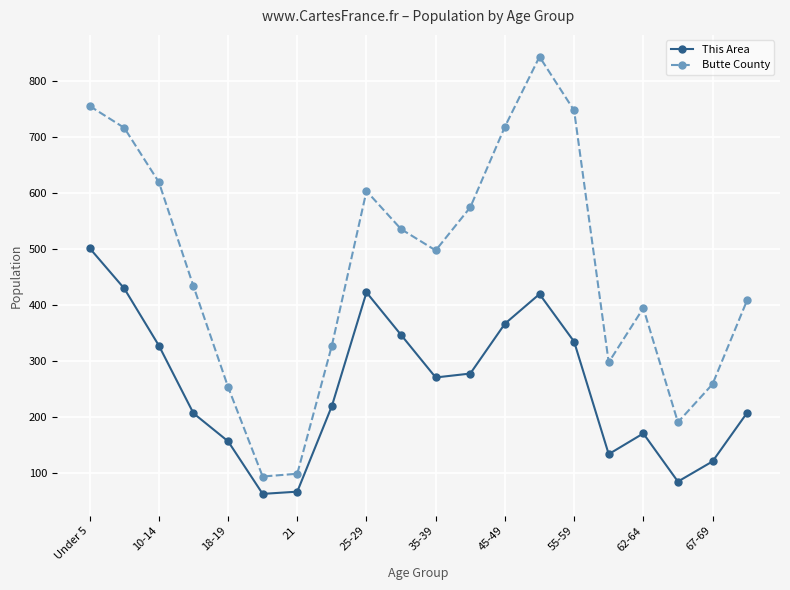

Rank the series by their maximum value, from lowest to highest.

This Area, Butte County